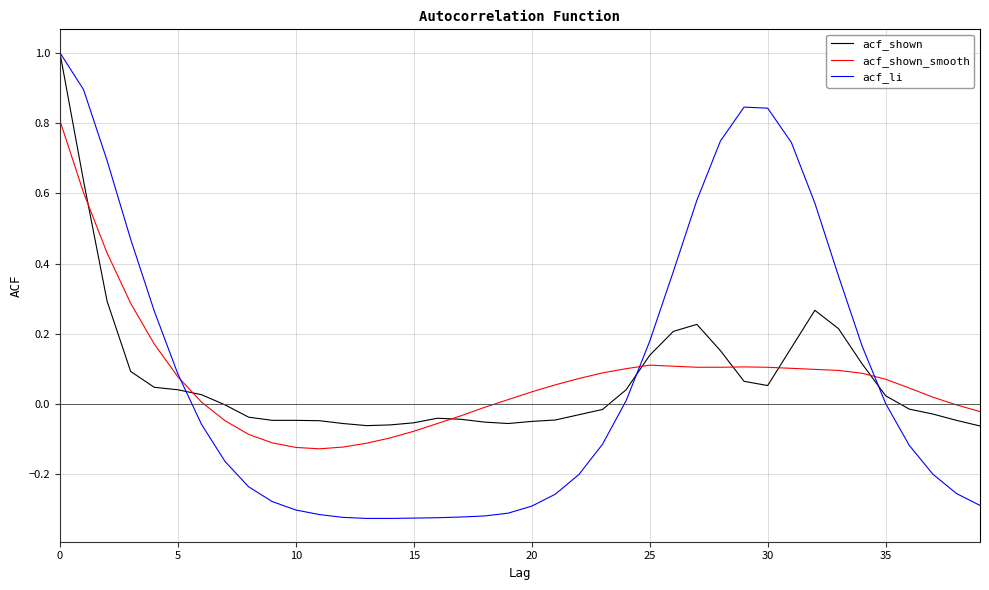

What is the highest value of the acf_shown series?

1.0